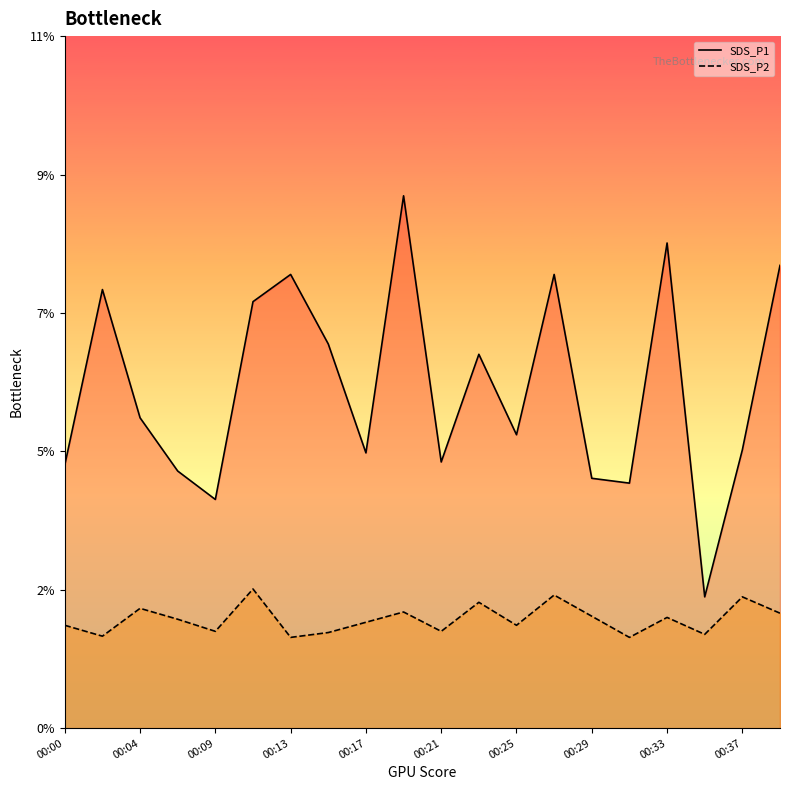

True or false: SDS_P1 and SDS_P2 intersect in this chart.

False